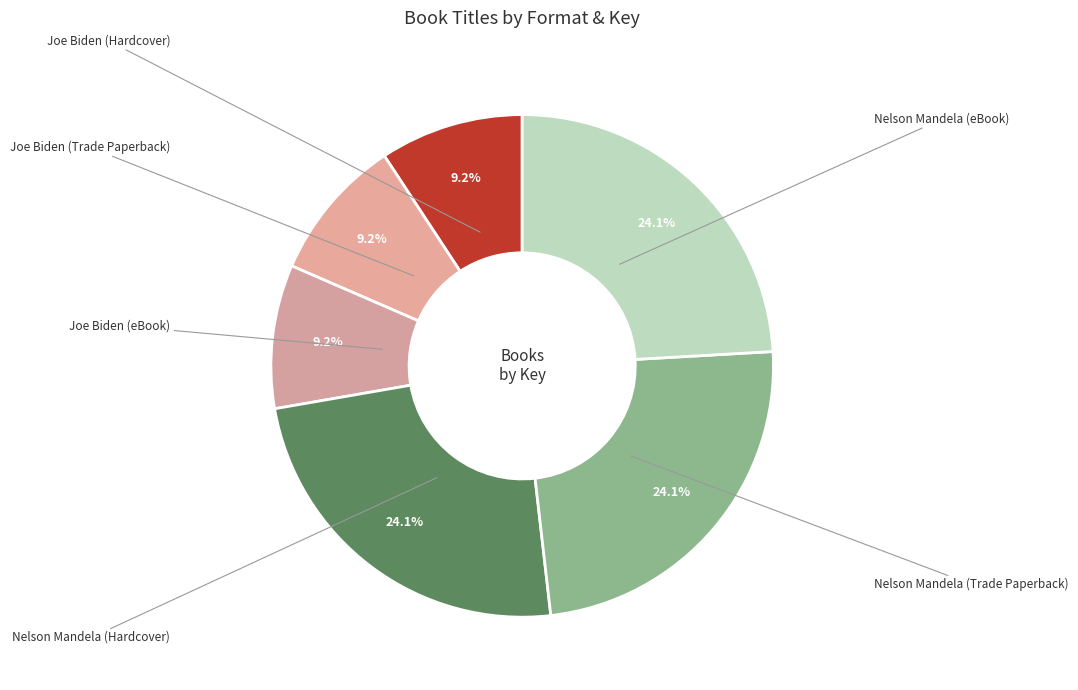

Is there a majority slice in this chart?

No